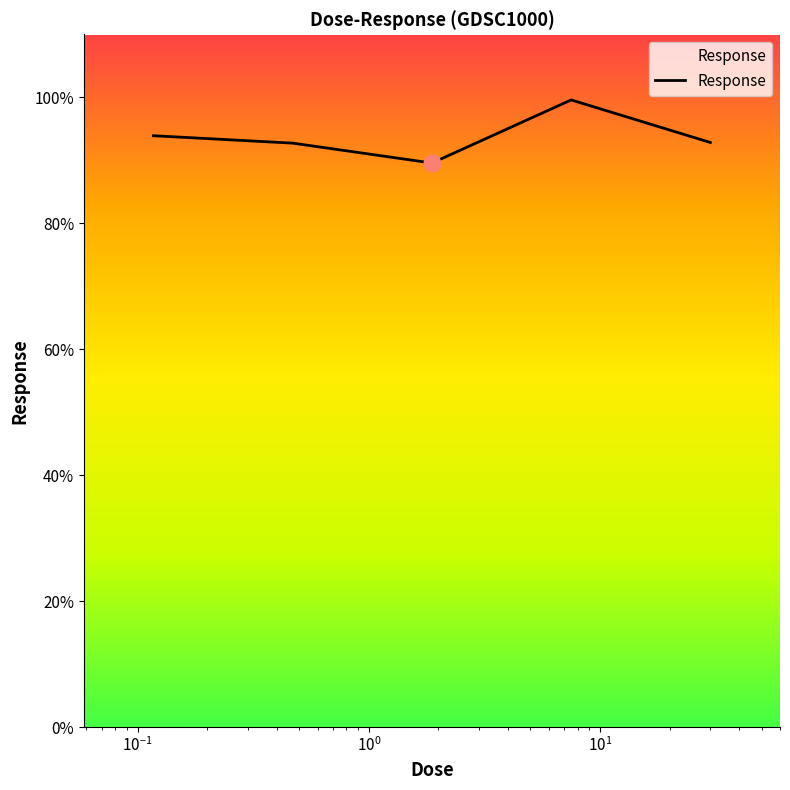

What is the maximum value shown in the chart?

99.6